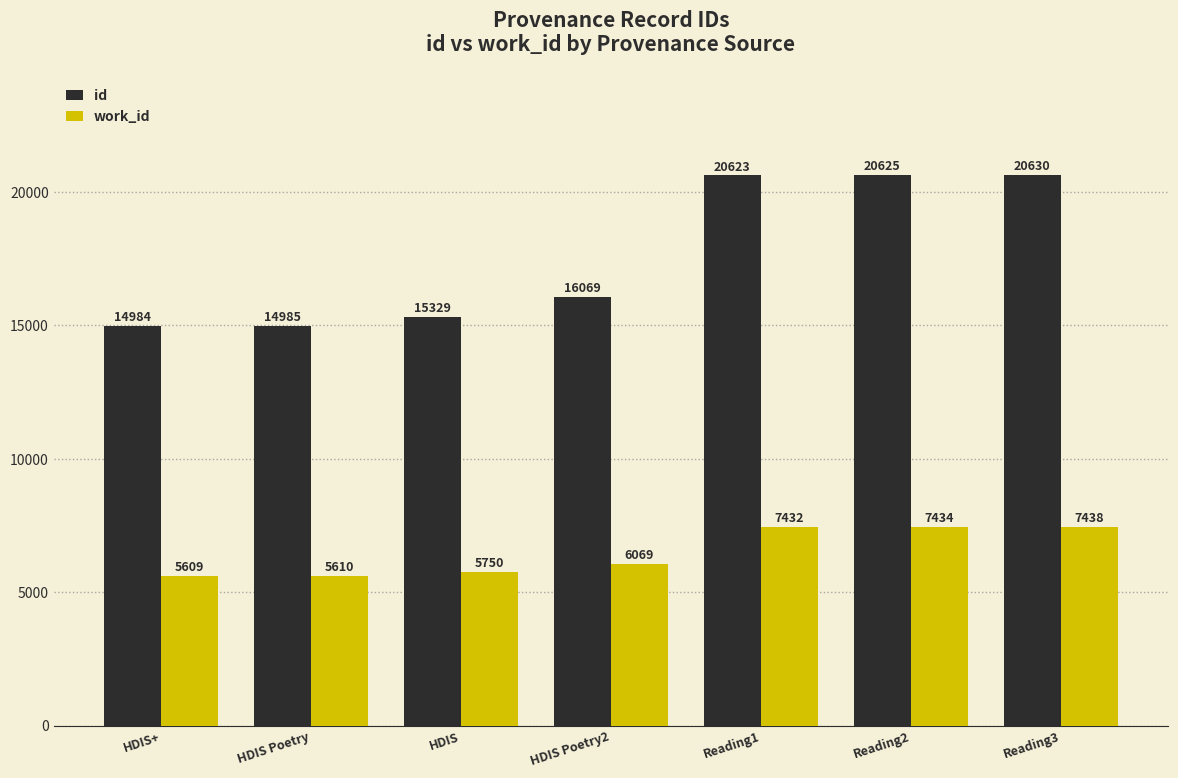

How many categories are shown in the chart?

7